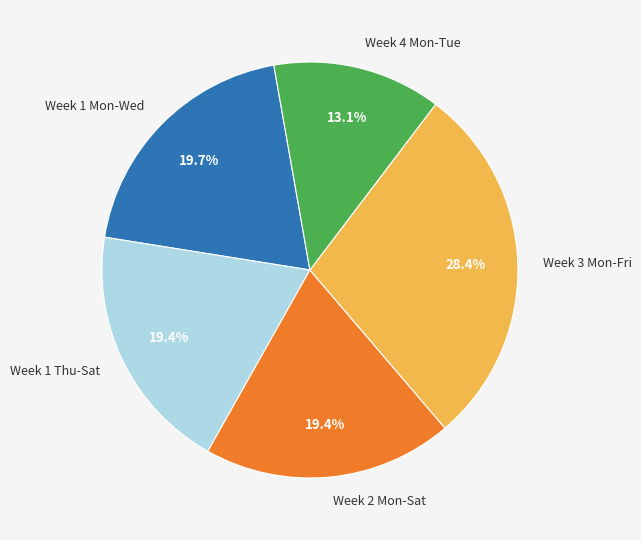

Which category has the biggest portion of the pie?

Week 3 Mon-Fri